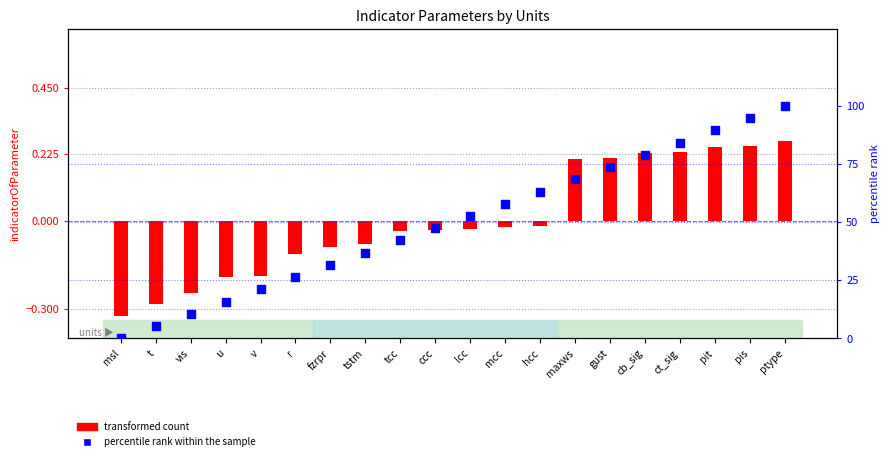

Which series has the largest total across all categories?

percentile rank within the sample